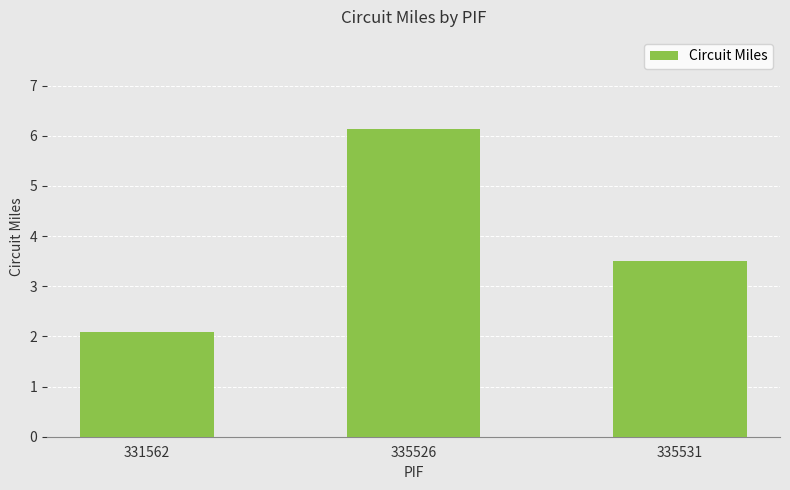

Reading left to right, what are all the values shown in this chart?

2.1	6.1	3.5